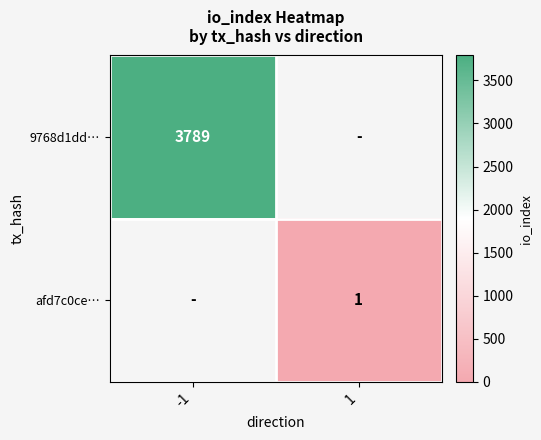

True or false: afd7c0ce… has a value of 0 at 1.

False